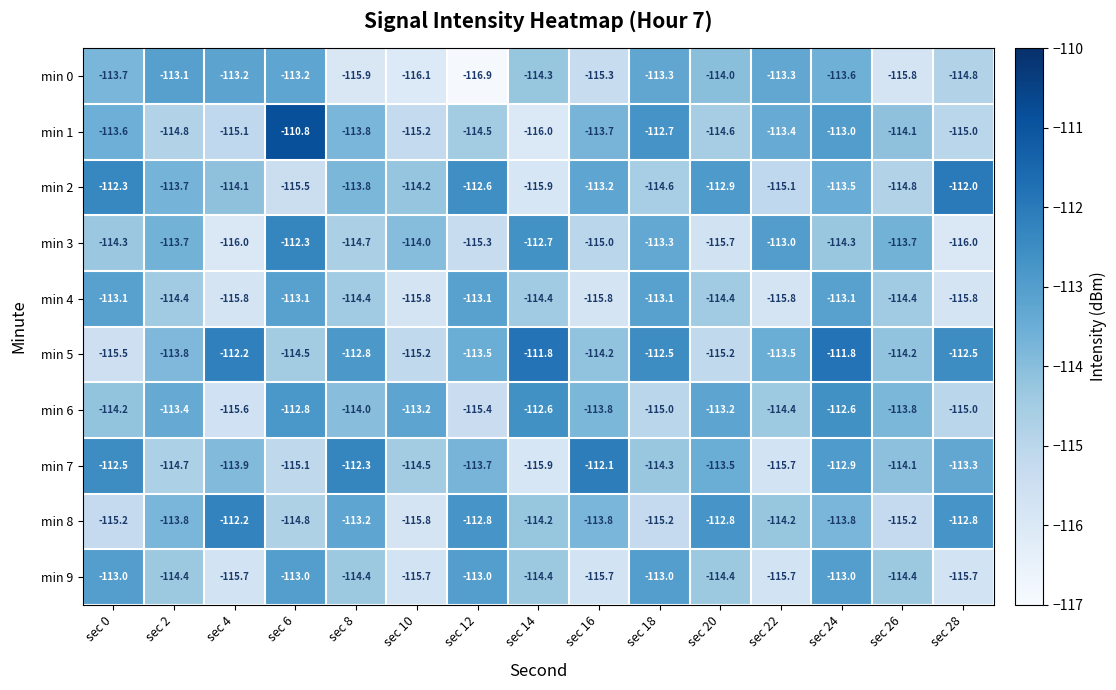

What is the smallest value displayed?

-116.9